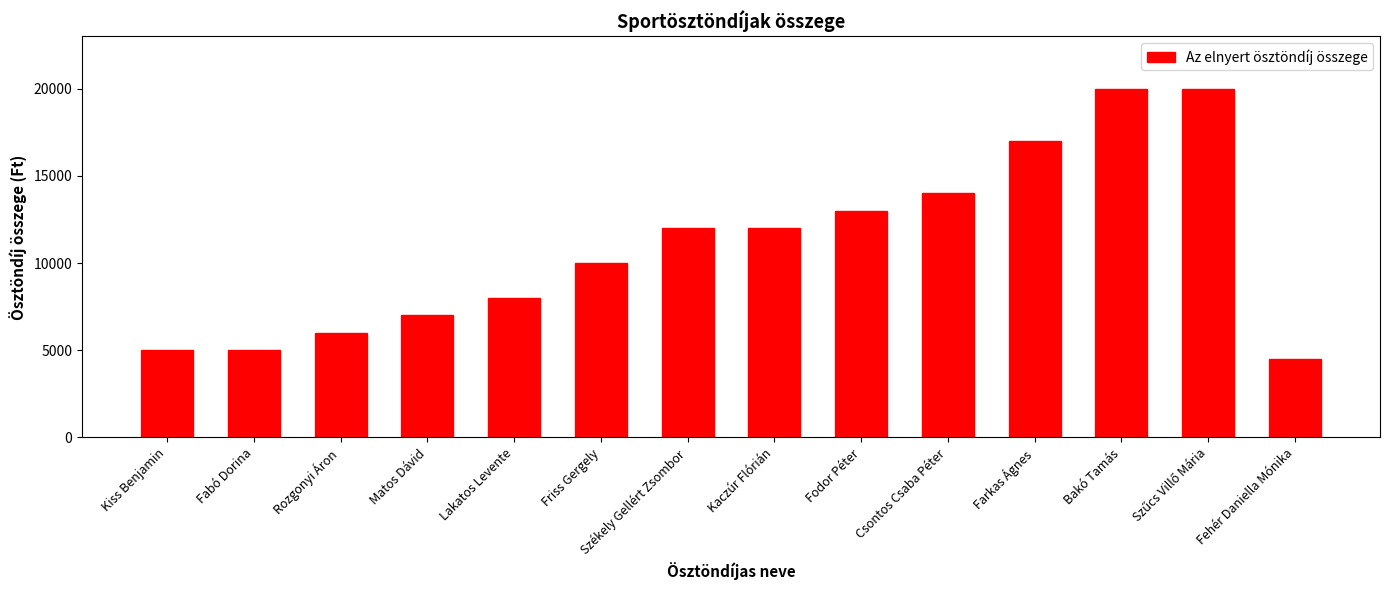

Is it true that the value at Kaczúr Flórián is 12000?

True